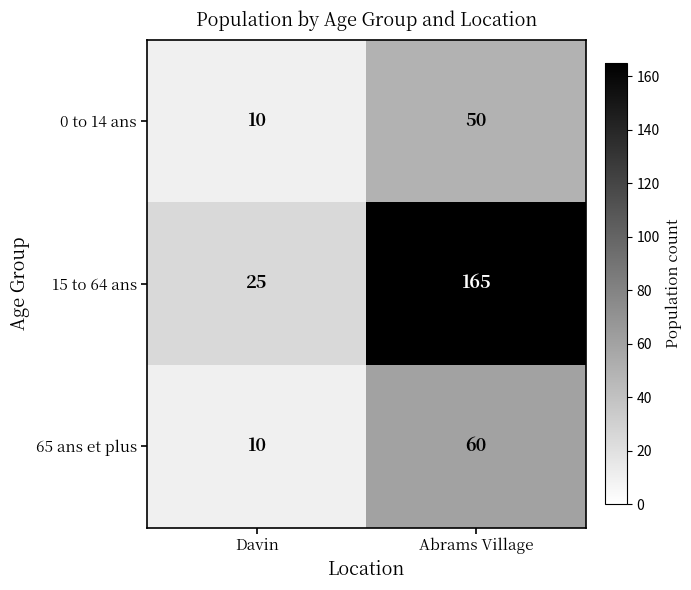

Where is 15 to 64 ans nearest to the value 95?

Davin